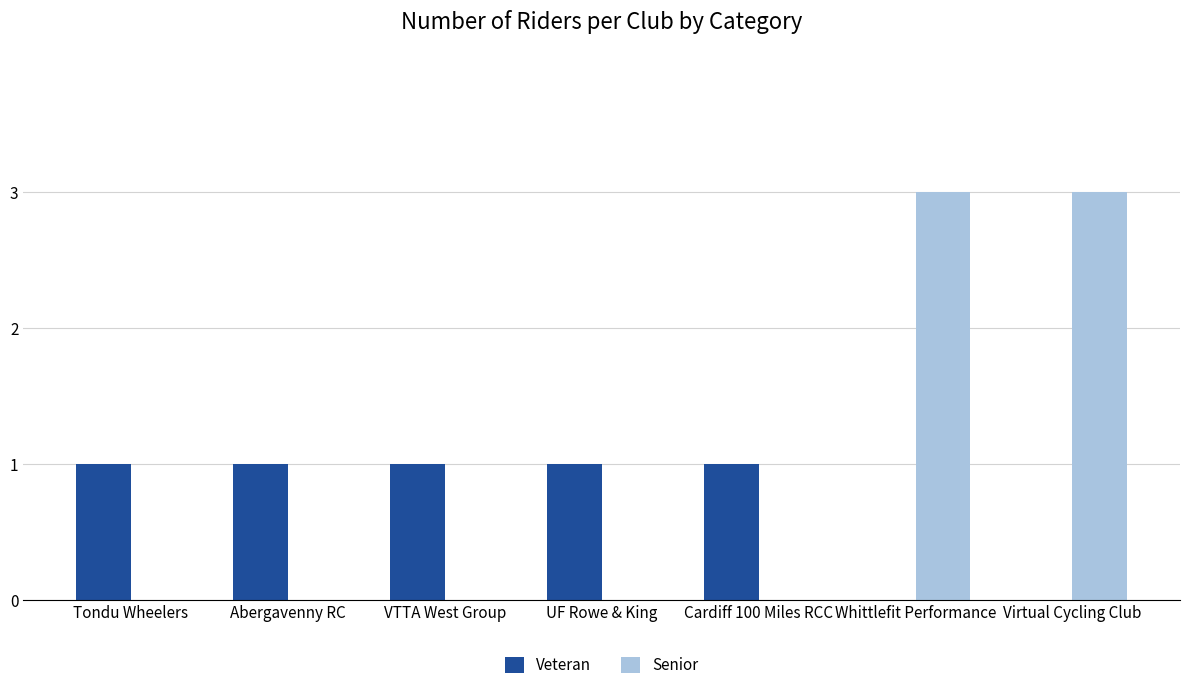

What is the sum of all Senior values?

6